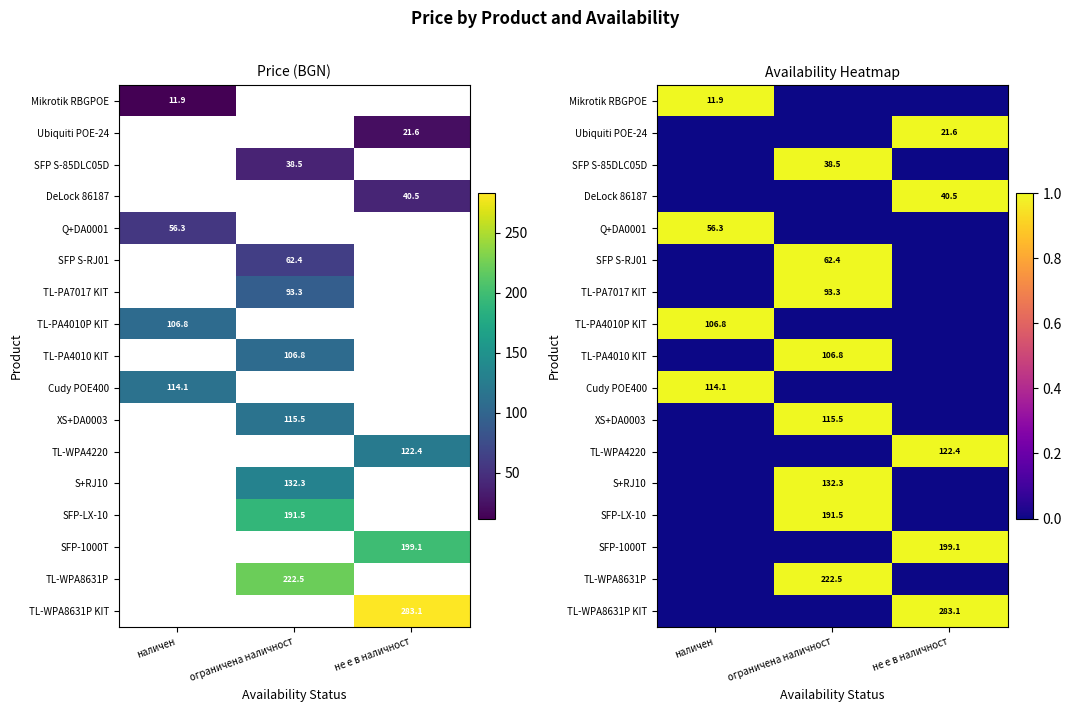

The TL-WPA8631P KIT series shows 0 at наличен. True or false?

True